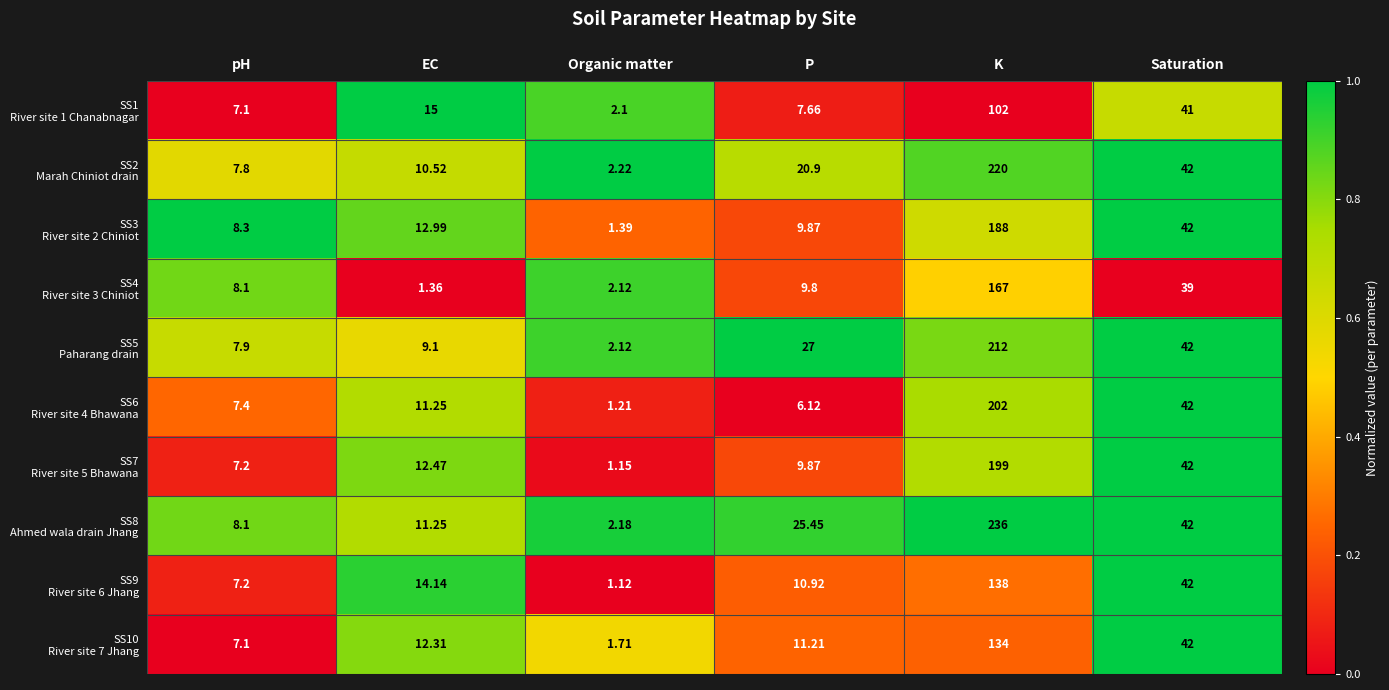

Rank the series at pH from highest to lowest value.

SS3 River site 2 Chiniot, SS4 River site 3 Chiniot, SS8 Ahmed wala drain Jhang, SS5 Paharang drain, SS2 Marah Chiniot drain, SS6 River site 4 Bhawana, SS7 River site 5 Bhawana, SS9 River site 6 Jhang, SS1 River site 1 Chanabnagar, SS10 River site 7 Jhang